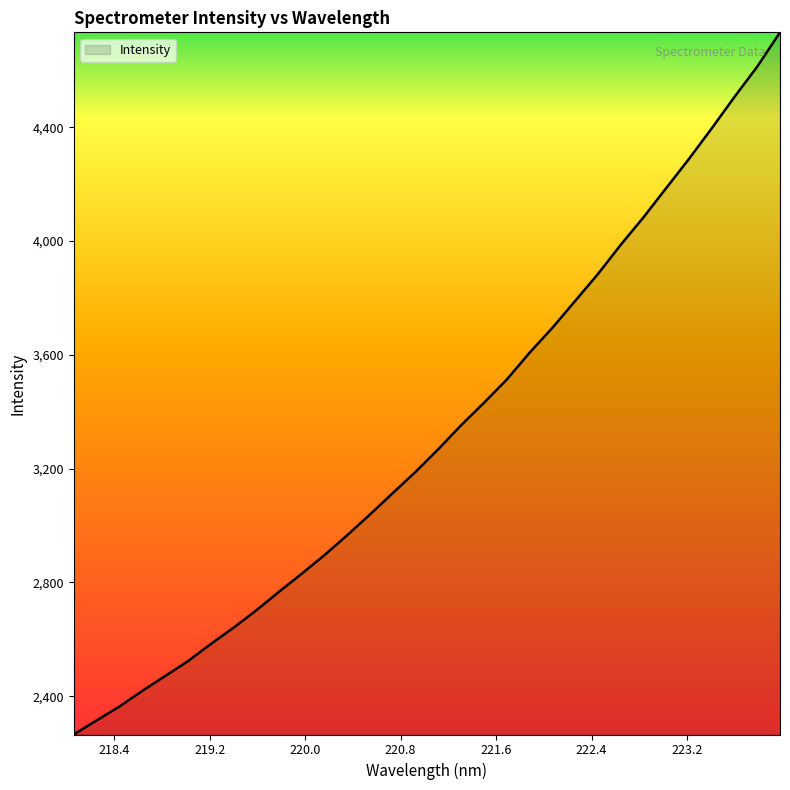

Does the chart display data point markers on the line(s)?

No